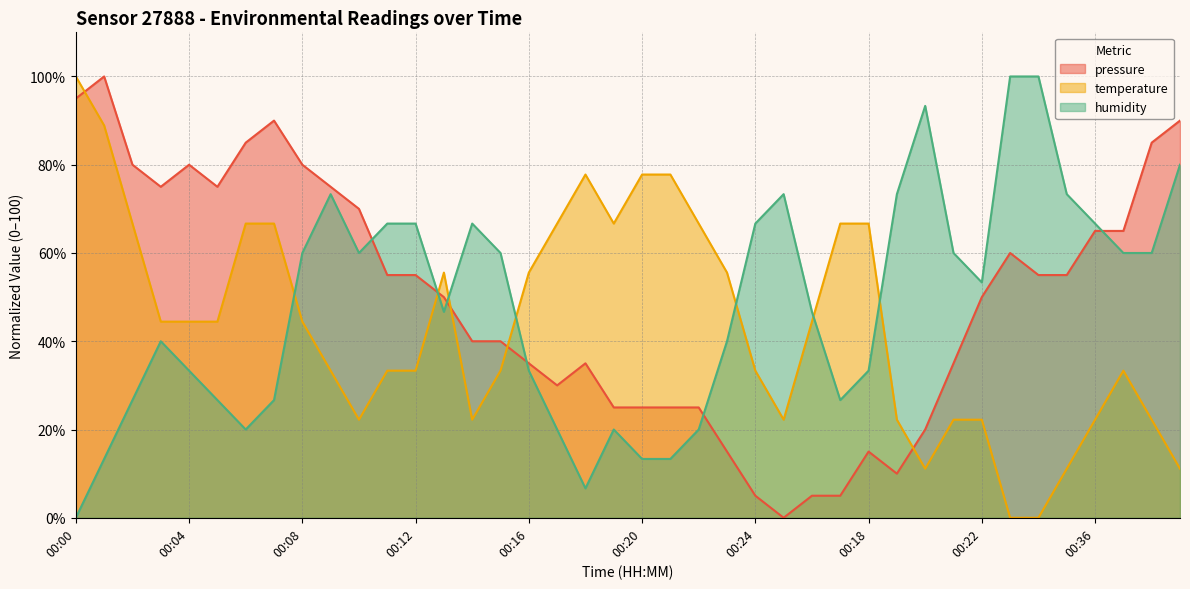

At which label does temperature reach its minimum?

00:23